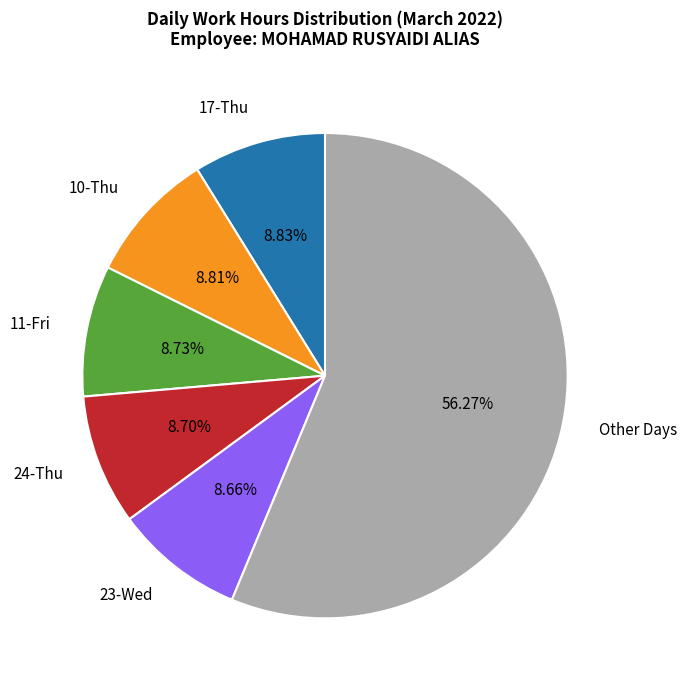

To the nearest percent, what is the average slice percentage?

17%